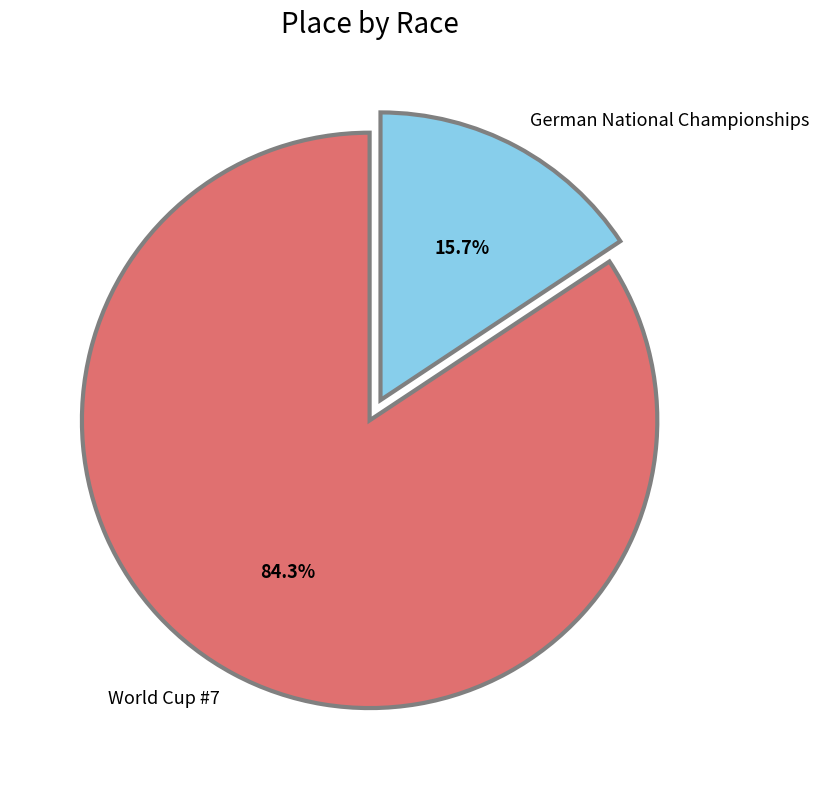

Which category has the biggest portion of the pie?

World Cup #7